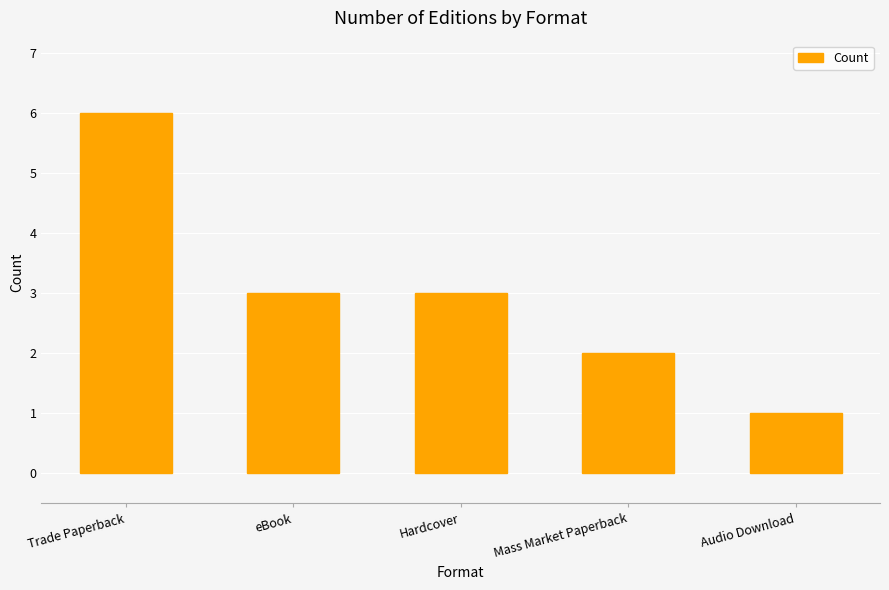

How many data points does each series have?

5